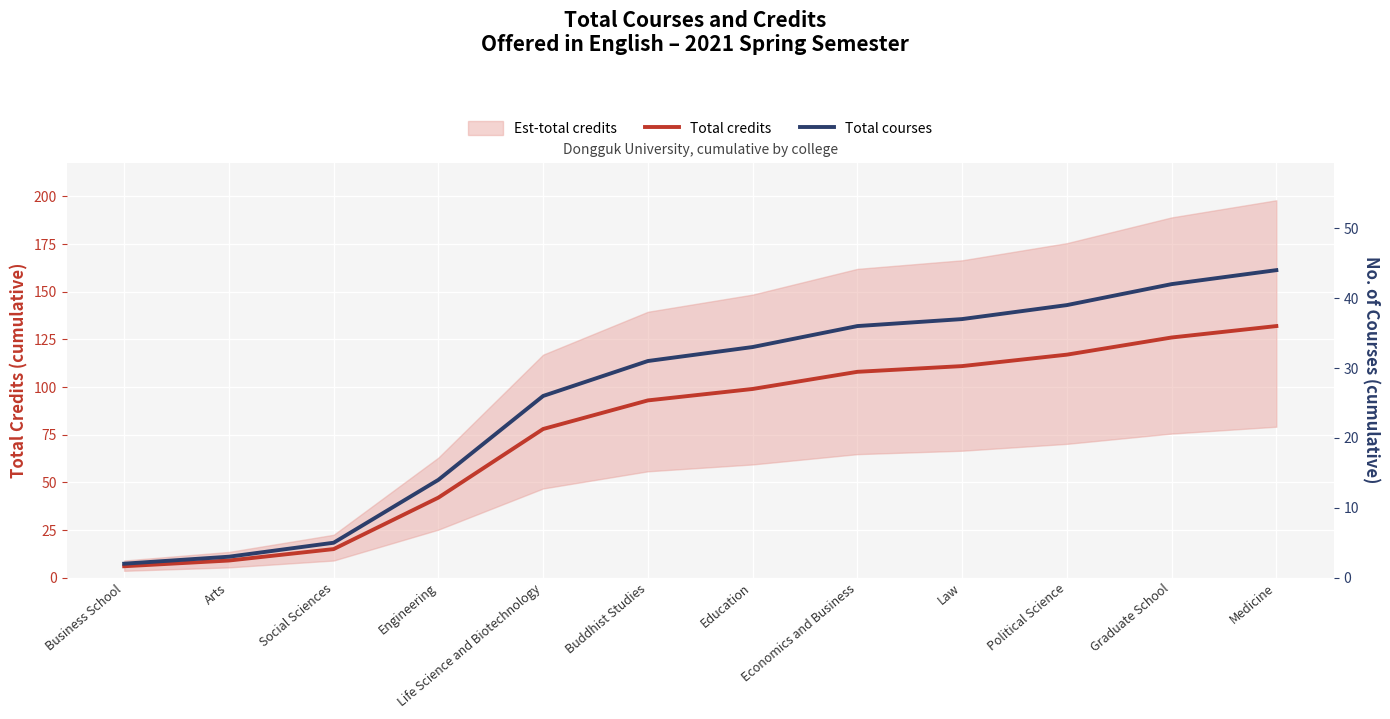

What is the approximate value of Total courses at Political Science?

39